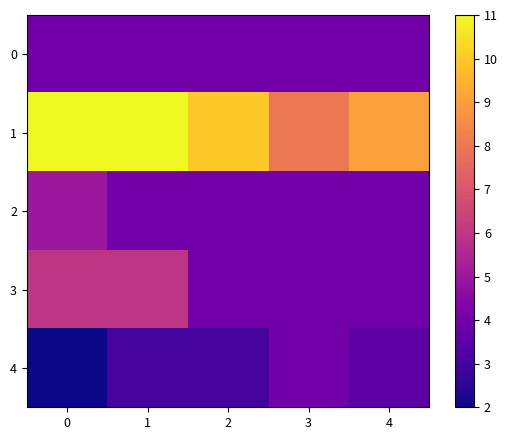

What is the difference between the highest and lowest values at 0?

9.0